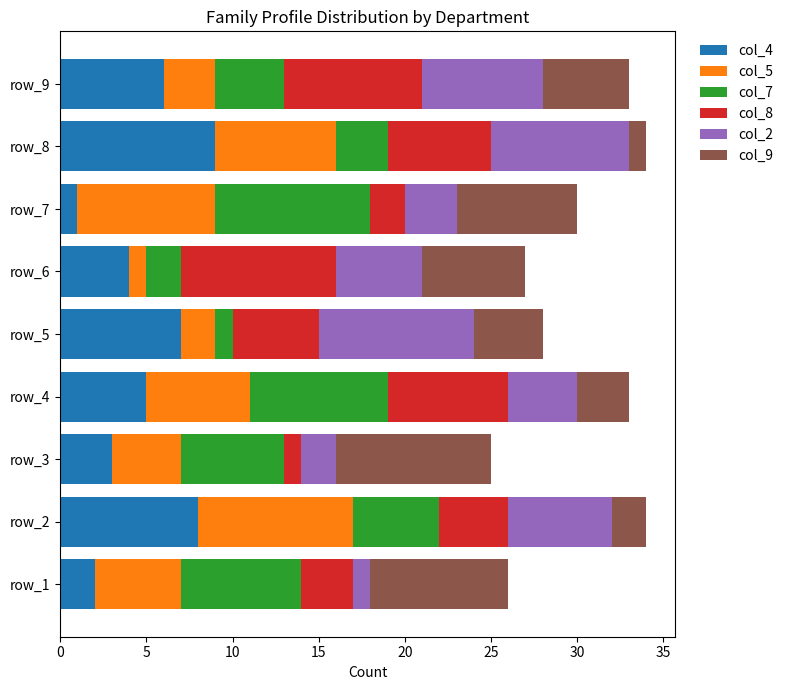

How many values in the col_4 series are below 5?

4